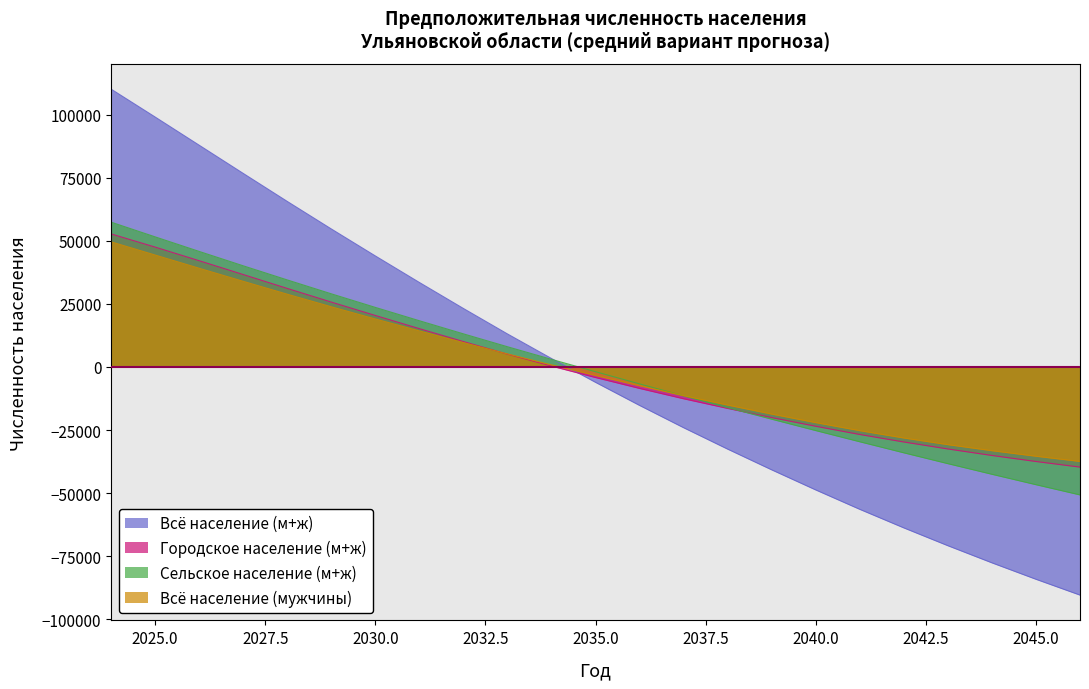

The Всё население (мужчины) series shows -49791.8 at 2044. True or false?

False